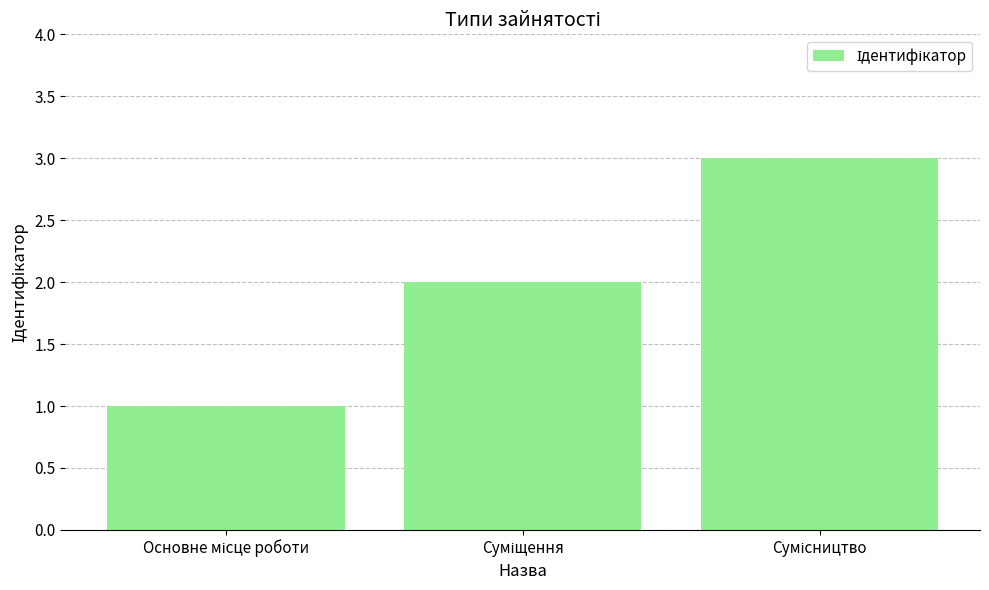

Count the values in the range 1 to 3.

3